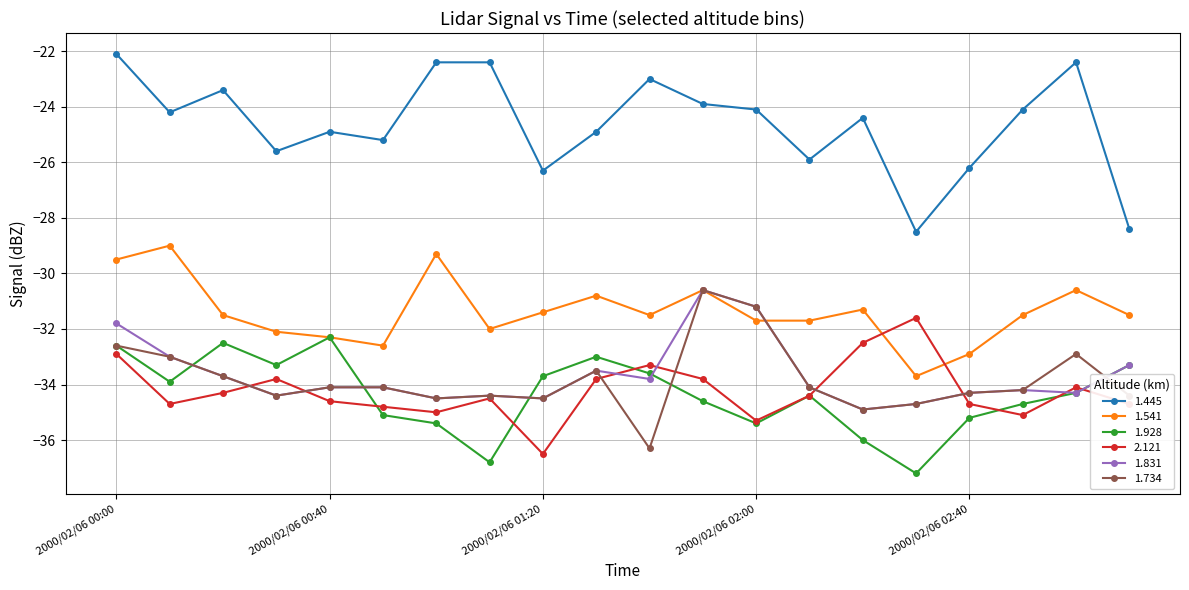

Which series has the largest total across all categories?

1.445